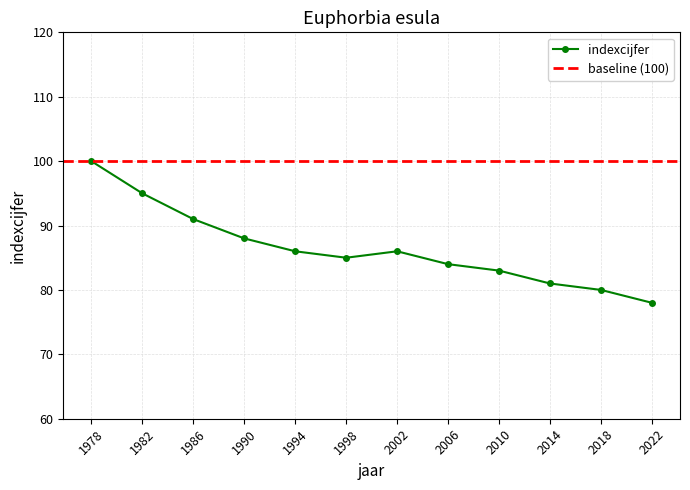

What is the value of the 3rd point from the left?

91